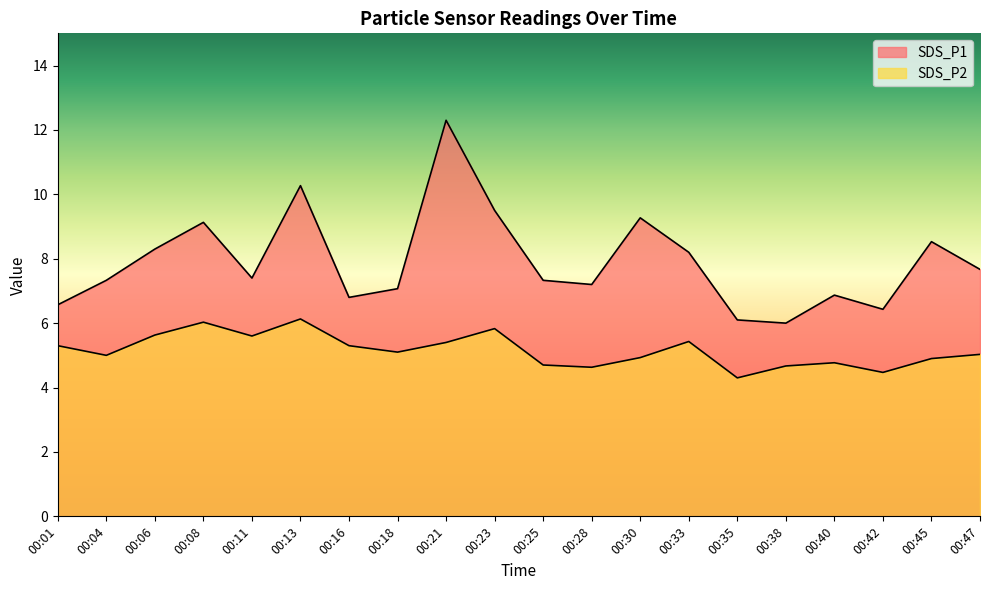

What are all the series names shown in the legend?

SDS_P1, SDS_P2